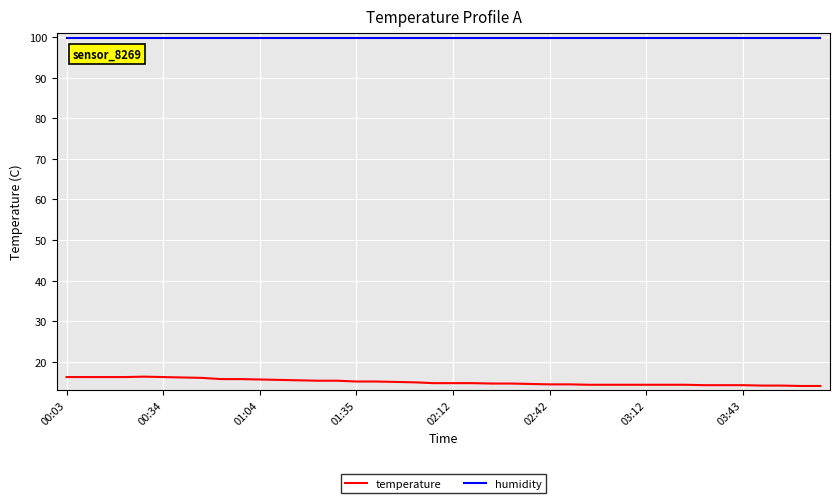

True or false: temperature and humidity cross at least once.

False